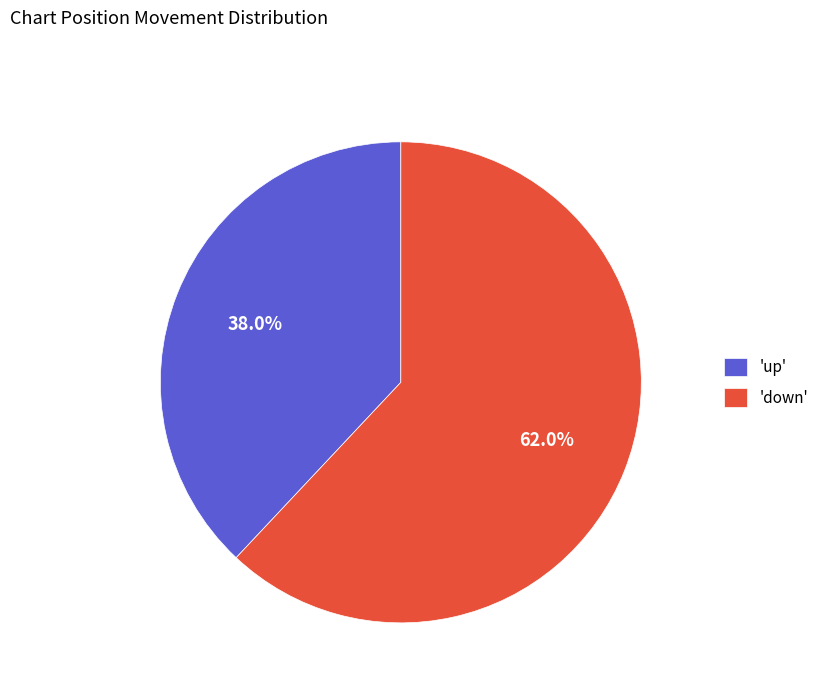

Is the sum of 'down' and 'up' greater than half?

Yes